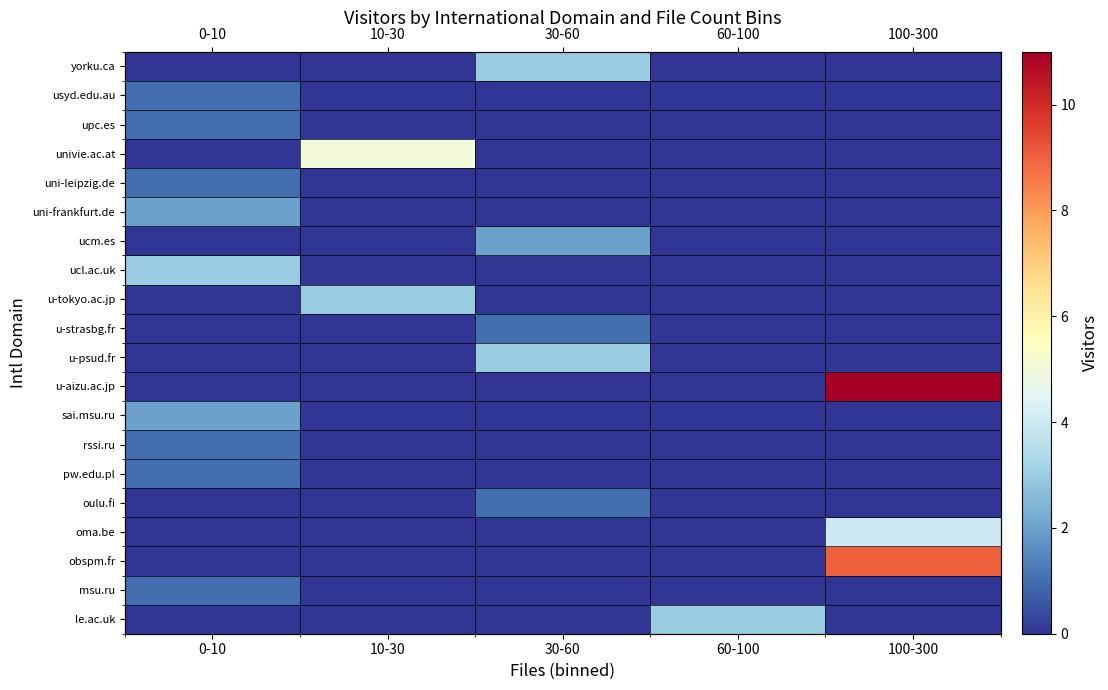

Count the number of data series in this chart.

20